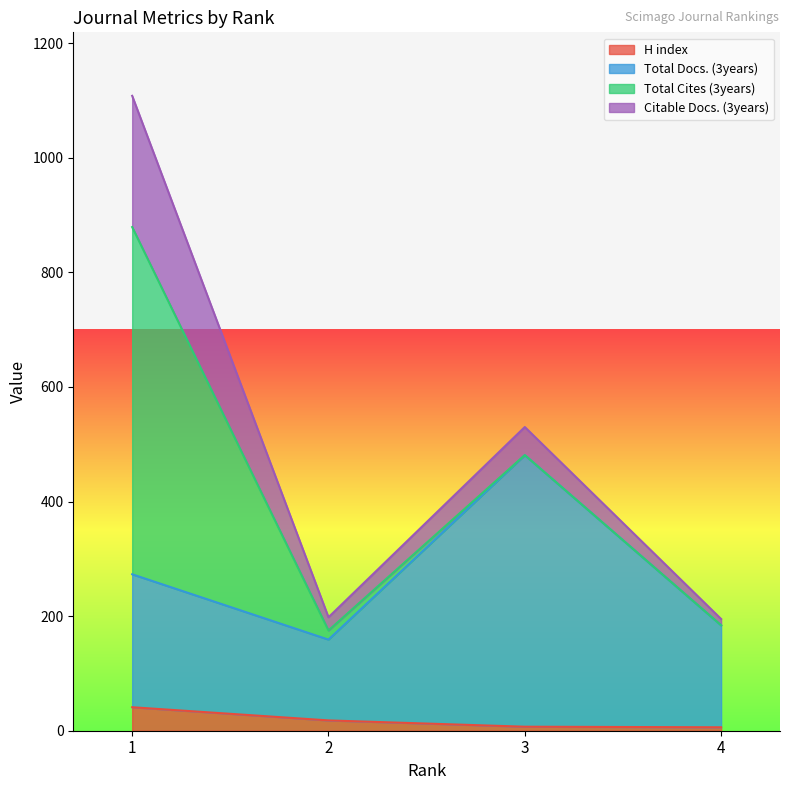

What is the highest value of the H index series?

41